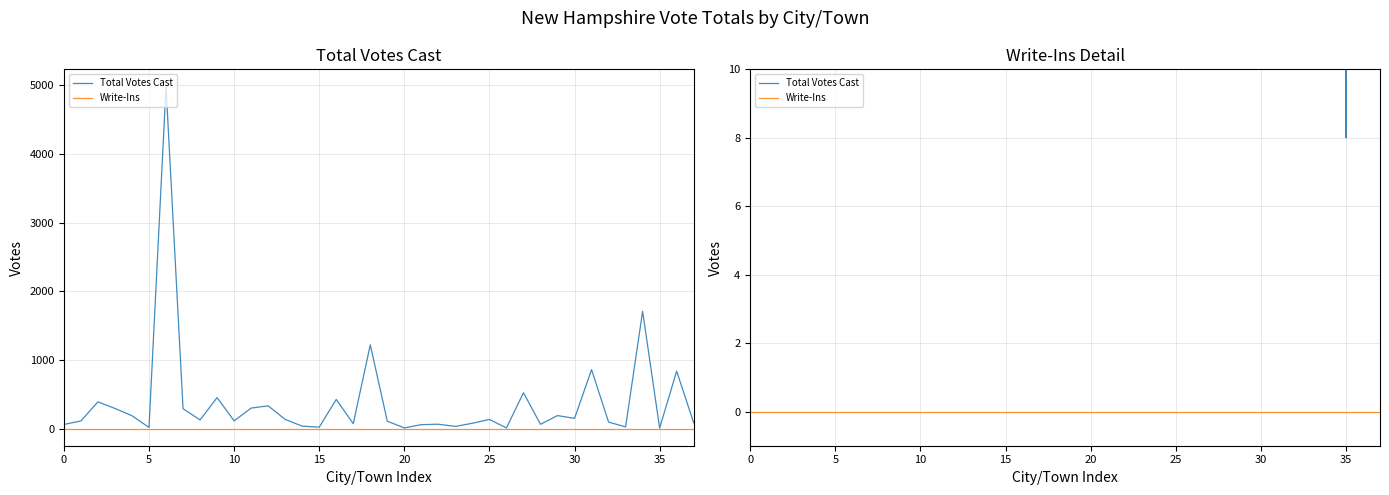

The Total Votes Cast series shows 31 at 10. True or false?

False